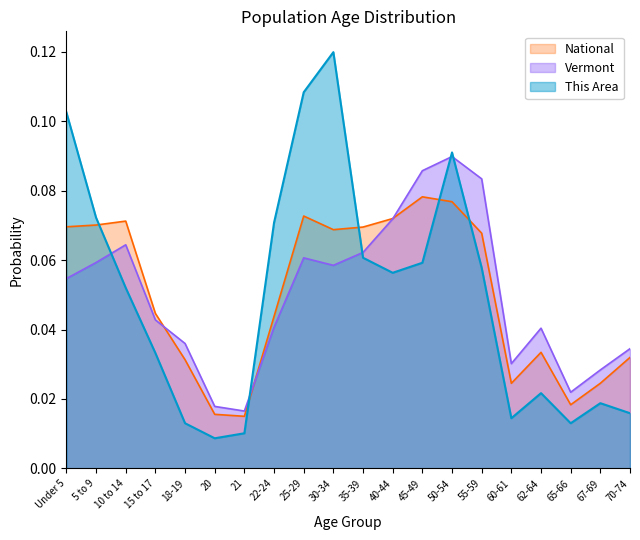

How many lines are shown in the chart?

3